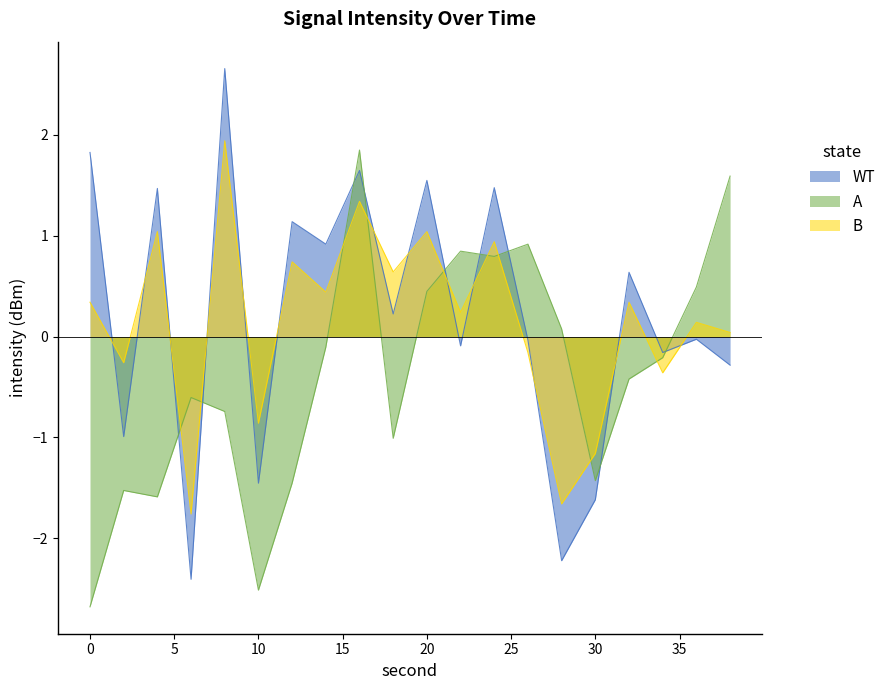

What is the value of the B point at the 18th from the left?

-0.4